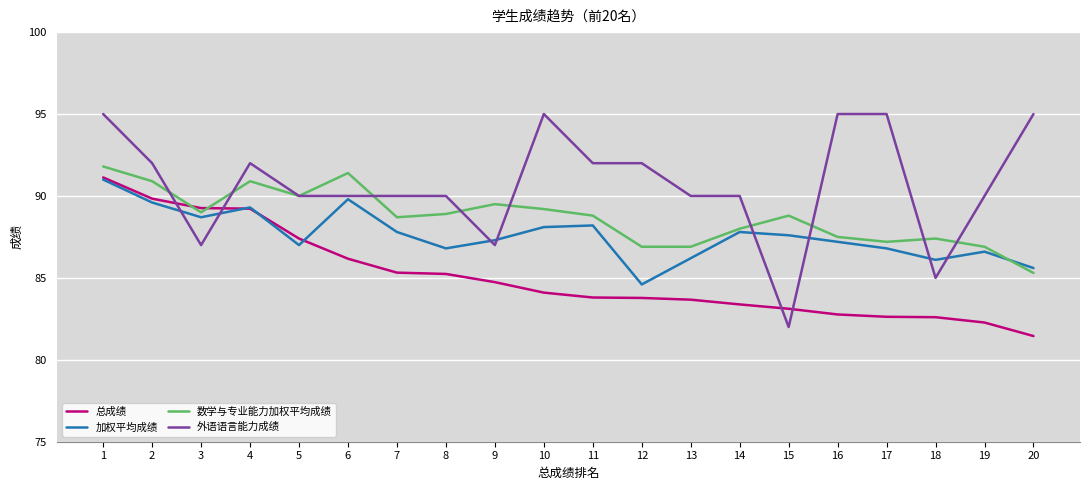

Which series has the largest total across all categories?

外语语言能力成绩